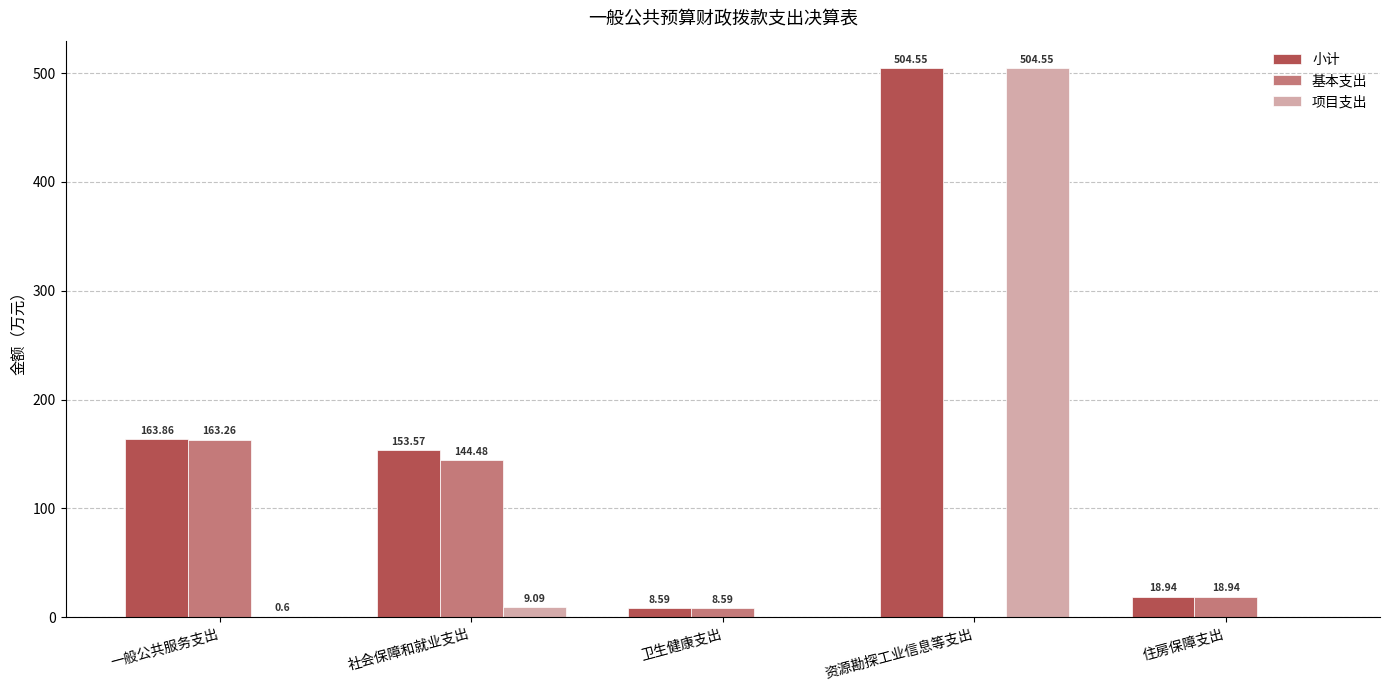

How many distinct data groups are displayed?

3